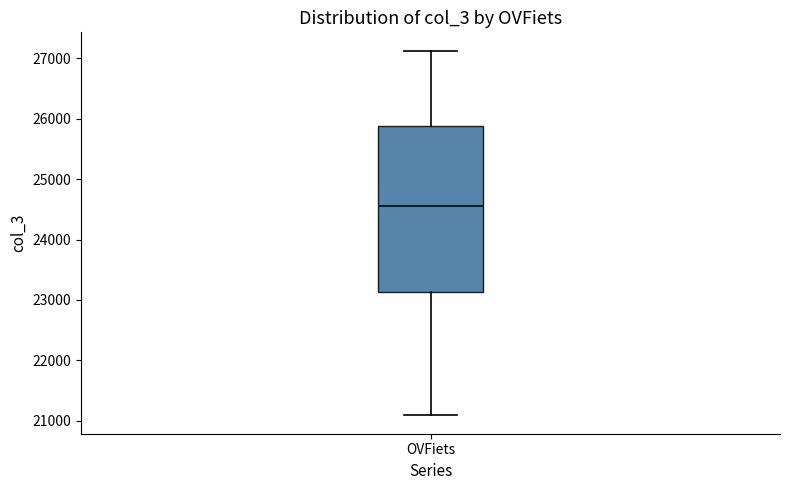

Read this box plot against the y-axis: the position of the median line, the range covered by the box, and the ends of both whiskers. The values are not printed on the chart, so give them approximately, as read against the axis.

median 24600, box 23100 to 25900, whiskers 21100 to 27100